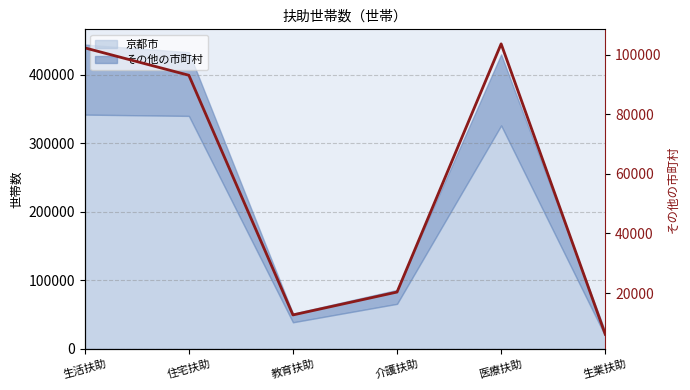

What is the greatest value displayed?

103608